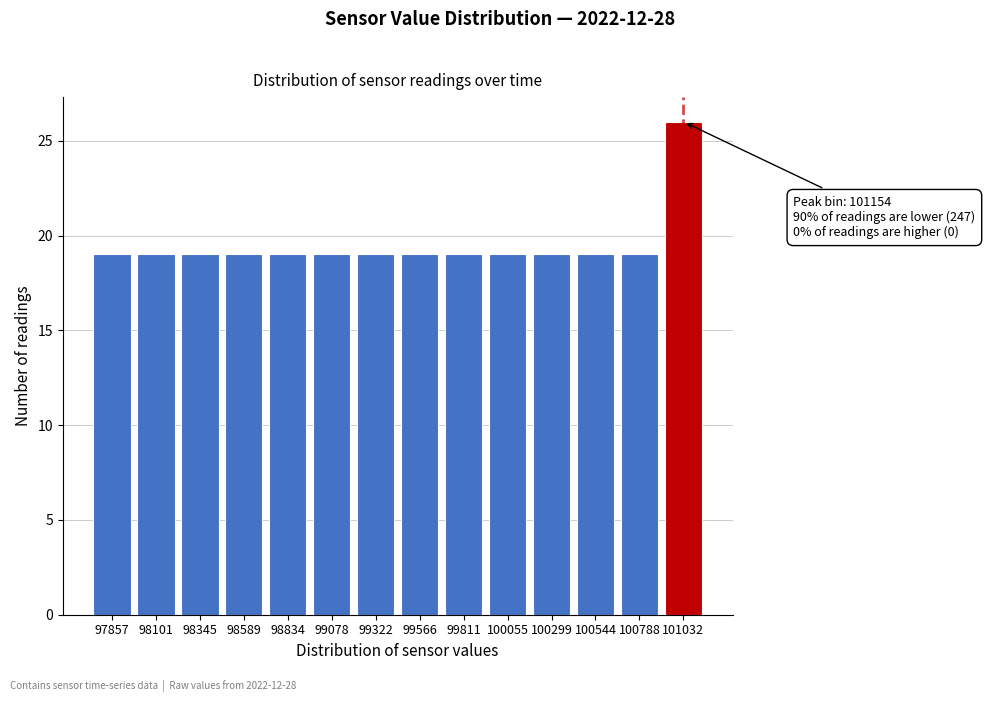

Reading right to left, what are all the values shown in this chart?

101032=26	100788=19	100544=19	100299=19	100055=19	99811=19	99566=19	99322=19	99078=19	98834=19	98589=19	98345=19	98101=19	97857=19